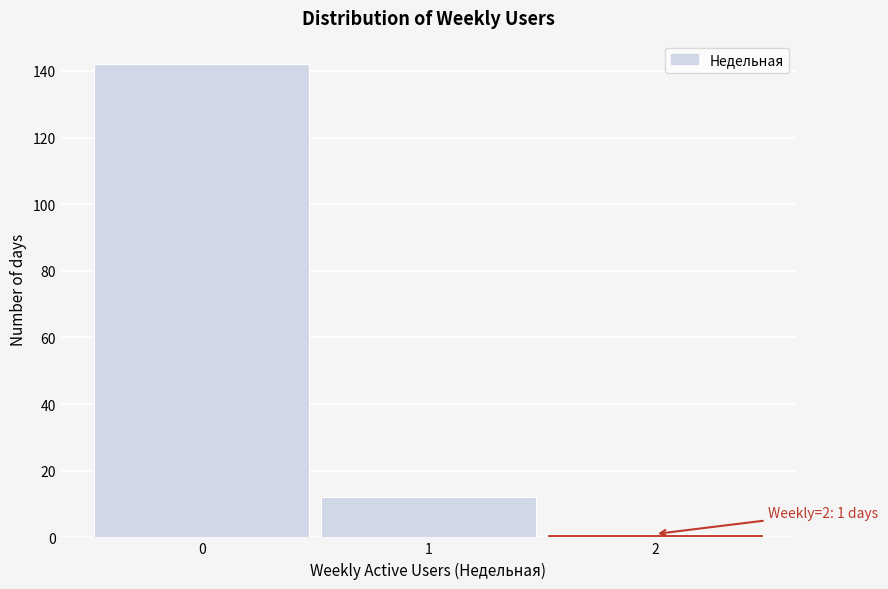

Which range on the x-axis has the tallest bar?

-0.5 to 0.5